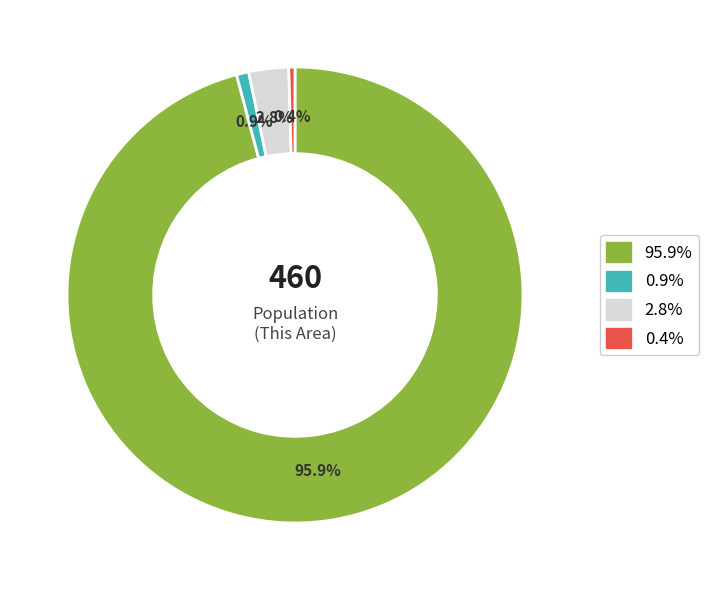

Is there any slice that represents more than half of the pie?

Yes